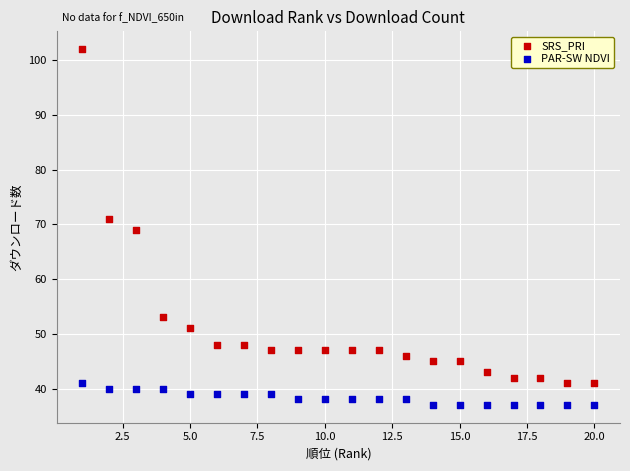

What are all the series names shown in the legend?

SRS_PRI, PAR-SW NDVI